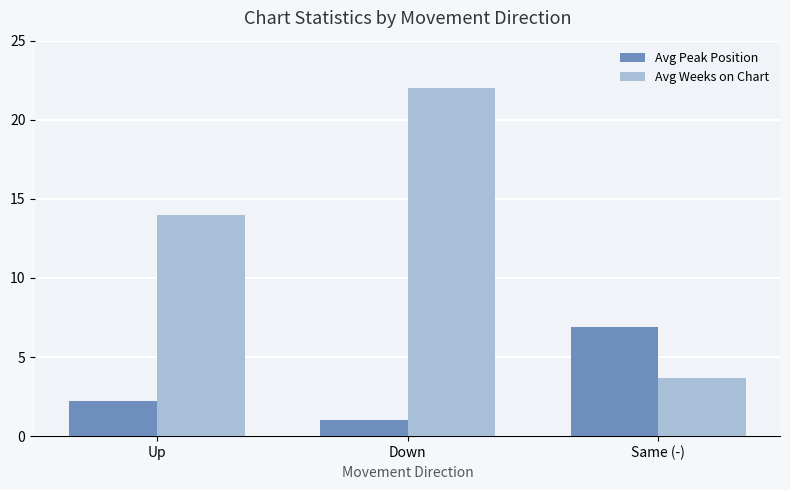

What is the difference between the highest and lowest values at Down?

21.0